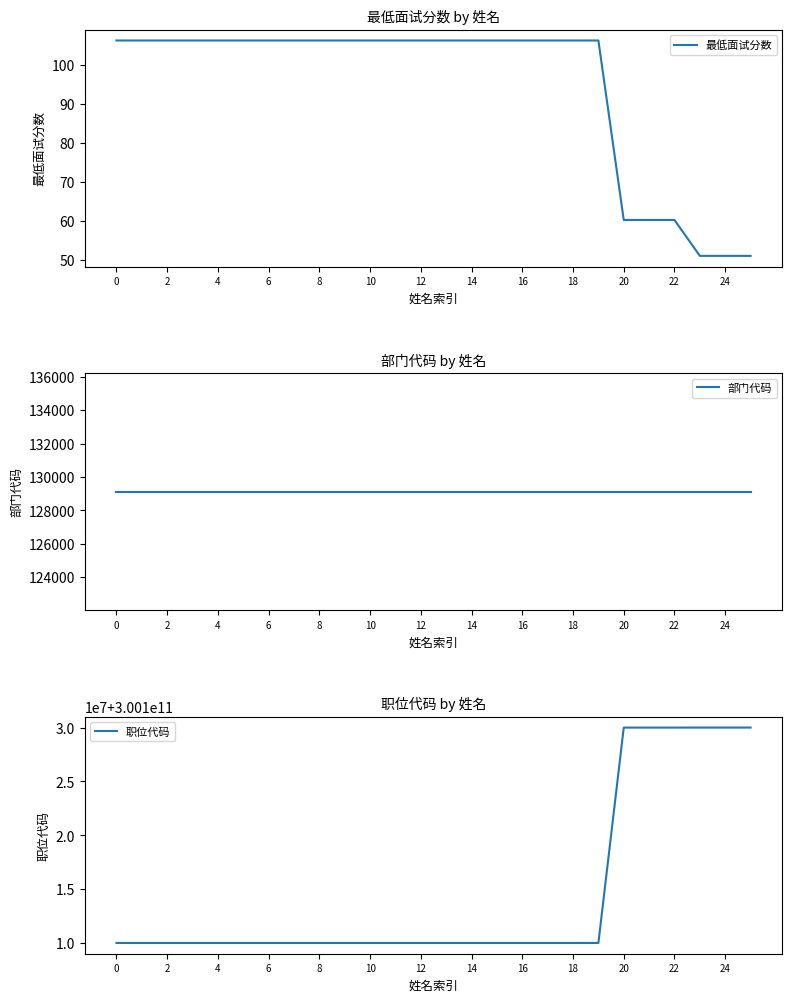

Which label corresponds to the smallest value in the chart?

23